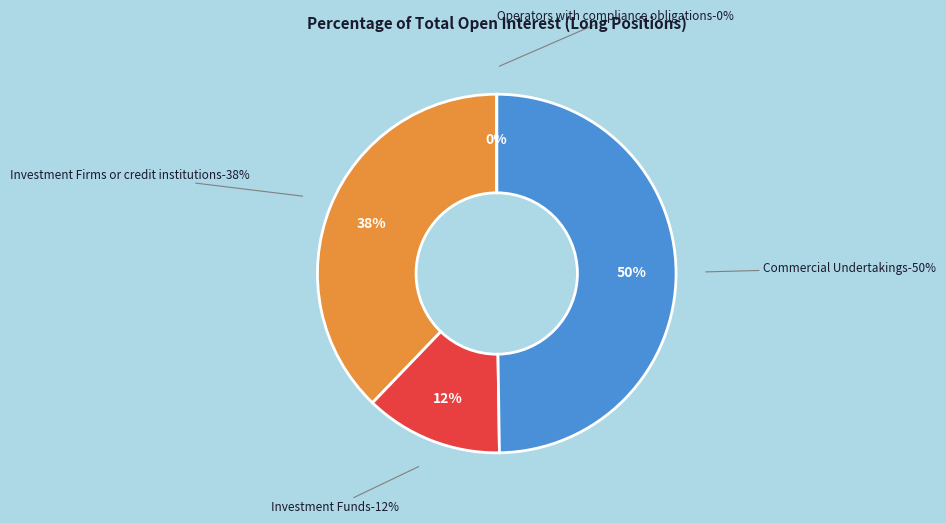

To the nearest percent, what portion does Investment Funds represent?

12%